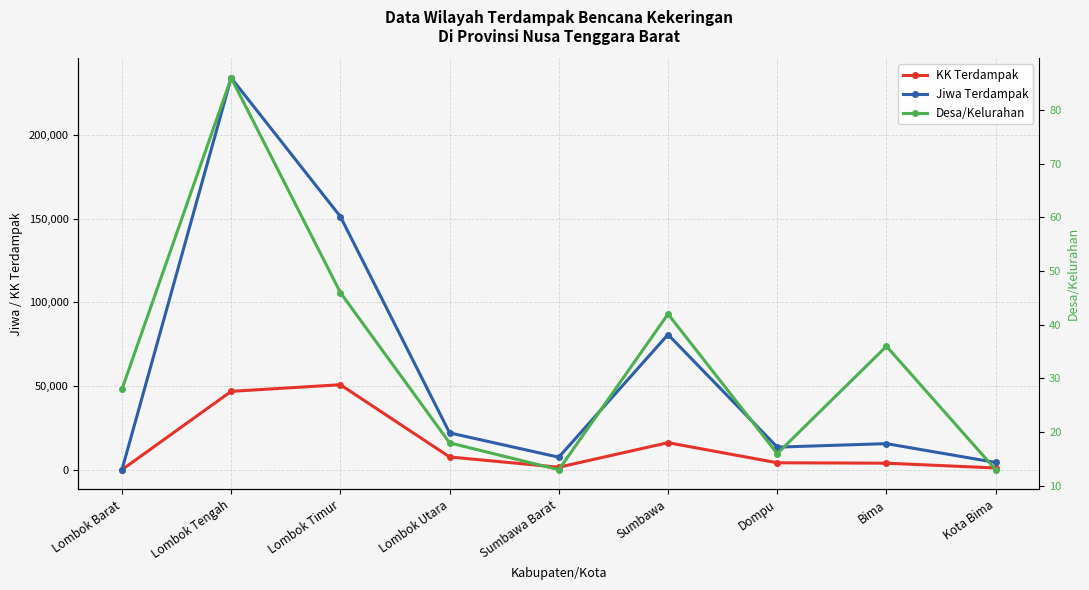

Does the chart have visible grid lines?

Yes